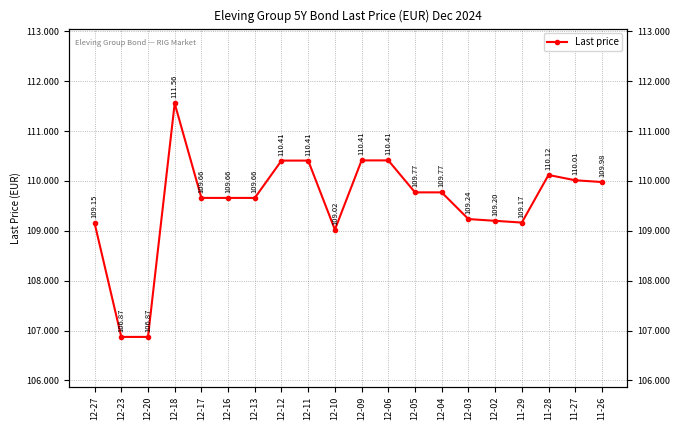

Rank the categories by value from lowest to highest.

12-23, 12-20, 12-10, 12-27, 11-29, 12-02, 12-03, 12-17, 12-16, 12-13, 12-05, 12-04, 11-26, 11-27, 11-28, 12-12, 12-11, 12-09, 12-06, 12-18